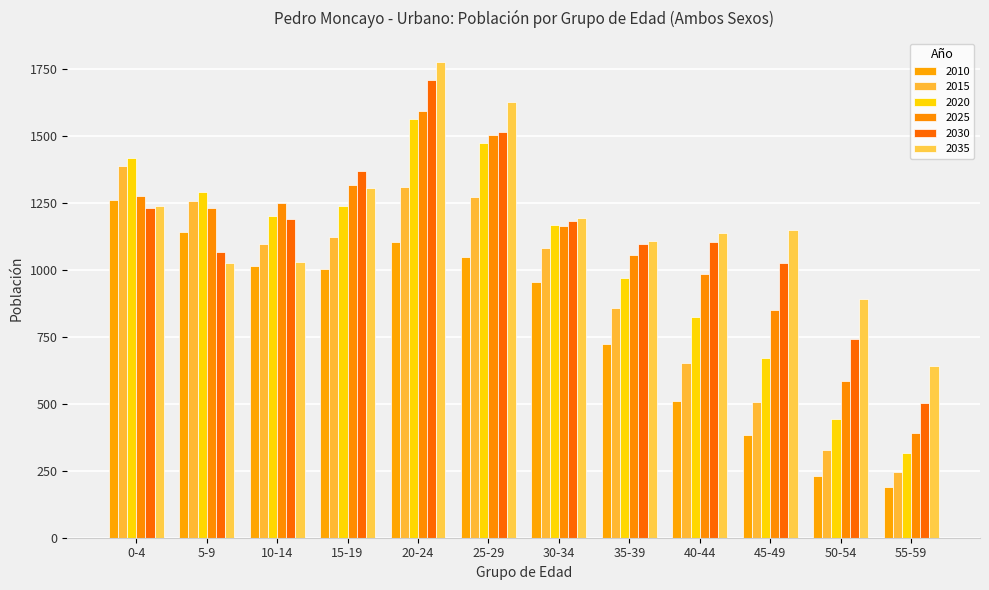

At which category is the sum across all series the highest?

20-24